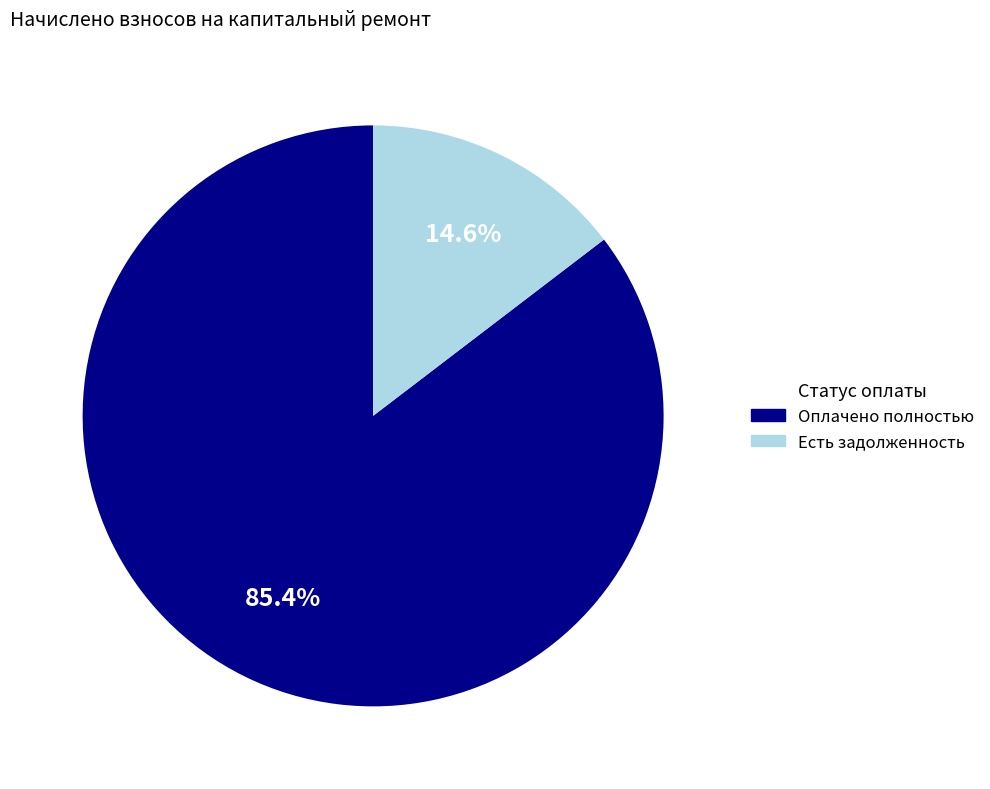

Is there a majority slice in this chart?

Yes